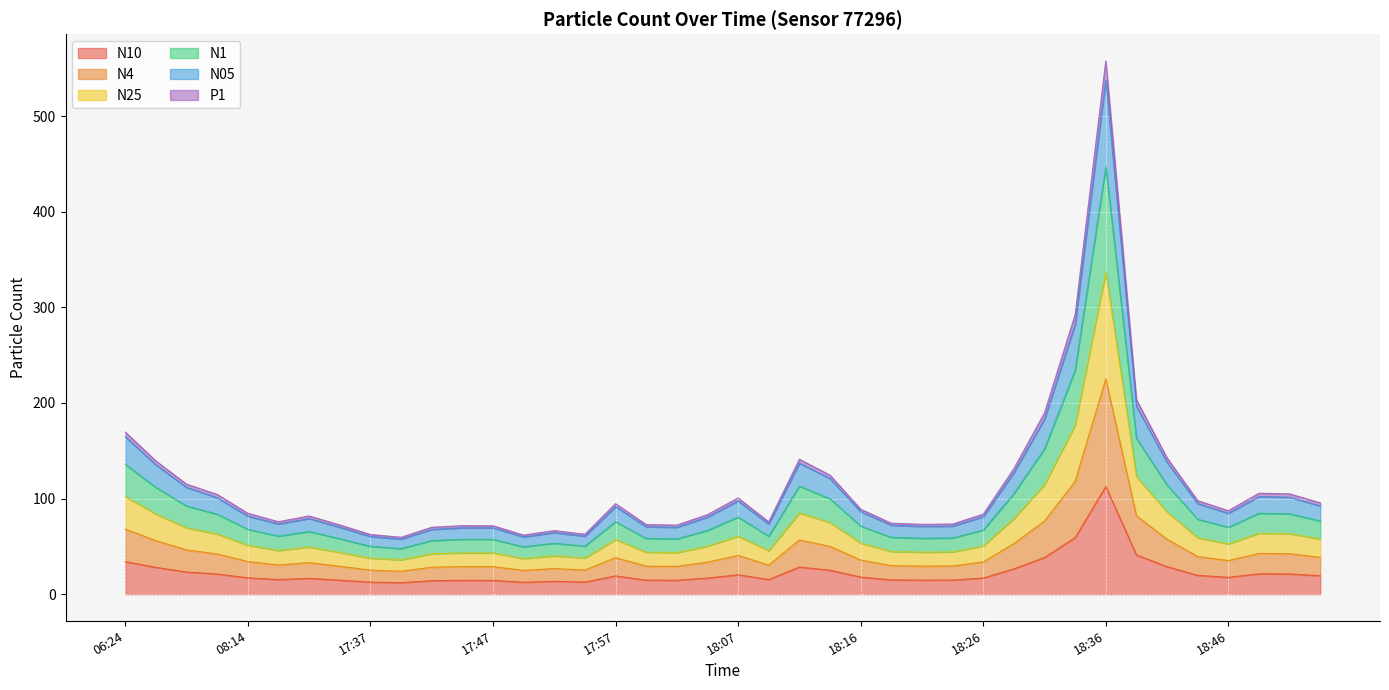

In N05, how many points are lower than both neighbors (excluding endpoints)?

8